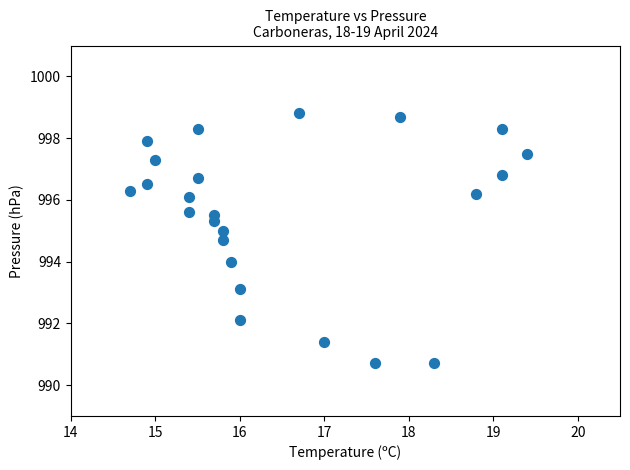

What is the range of X values (max minus min)?

4.7